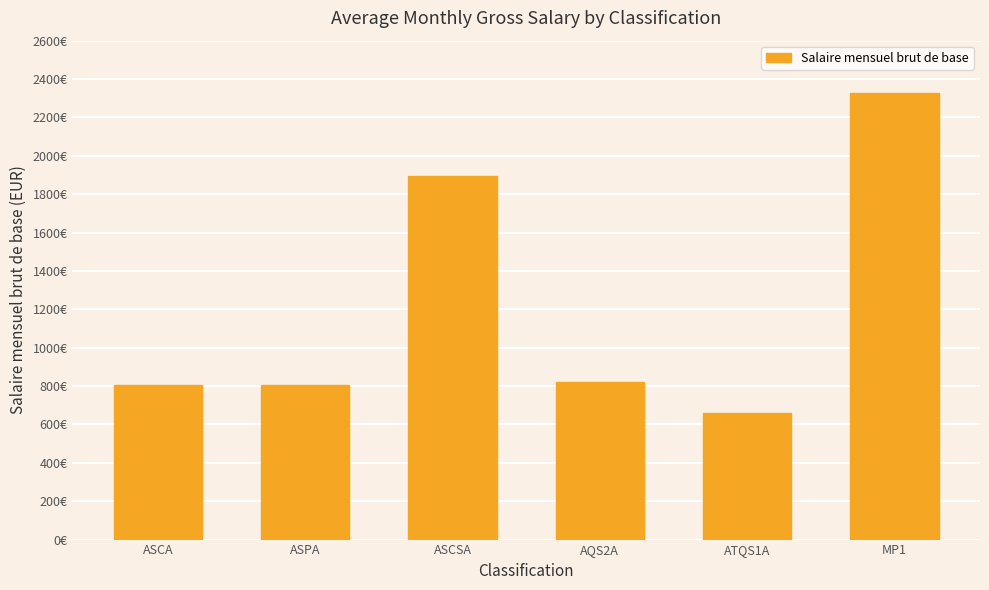

Are the bars horizontal?

No